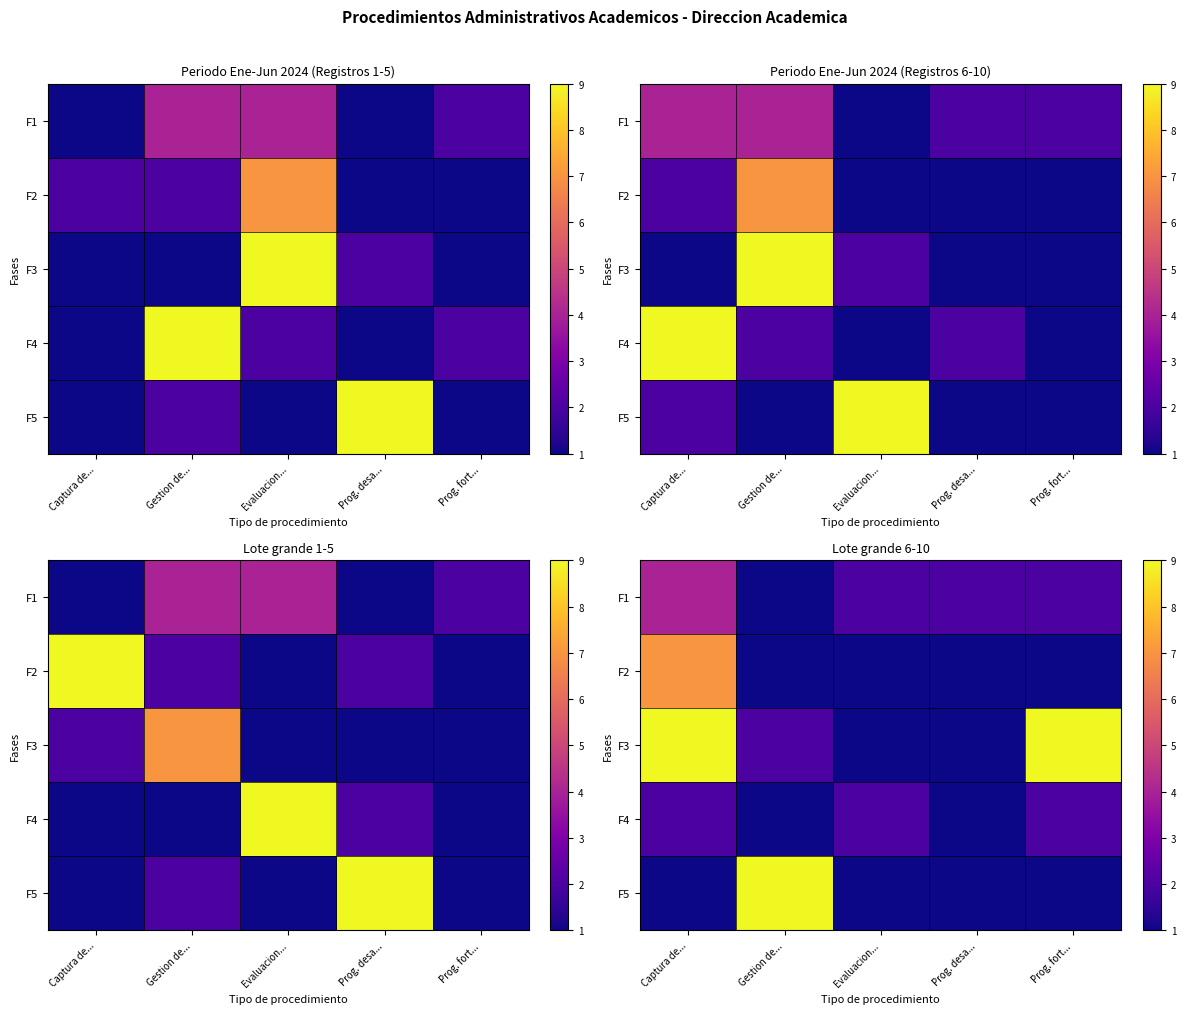

True or false: F1 has a value of 2 at Gestion de....

False